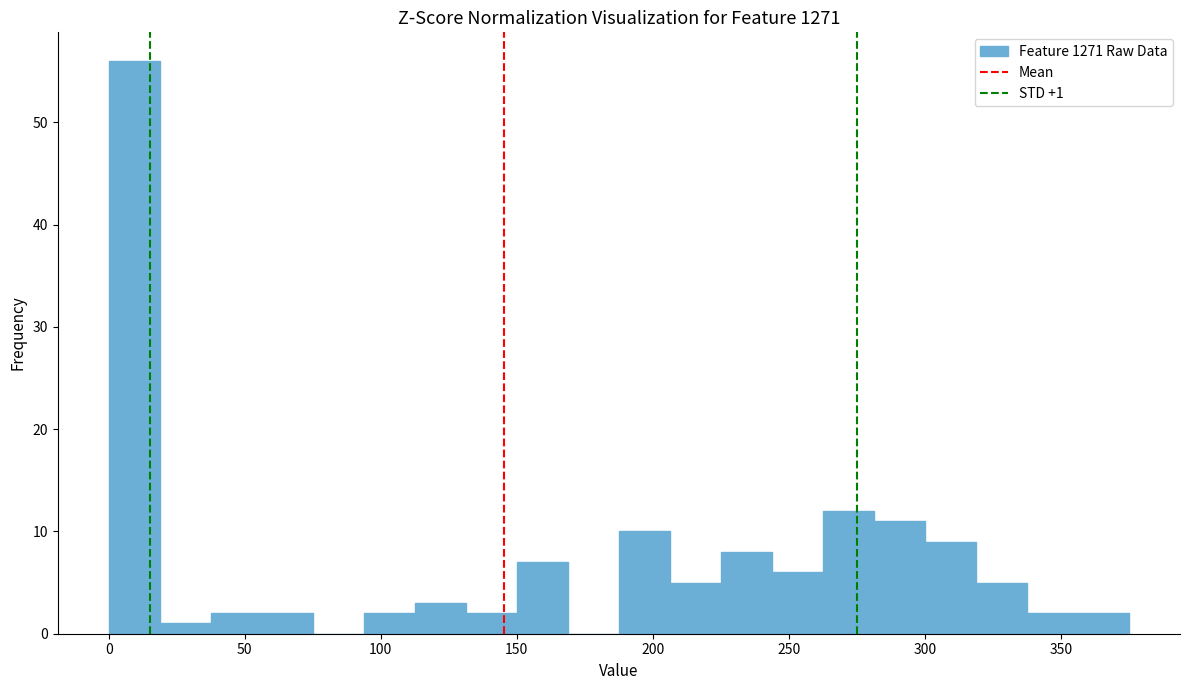

Around what value on the x-axis is the tallest bar? Give the approximate position of its centre, as read against the axis.

10